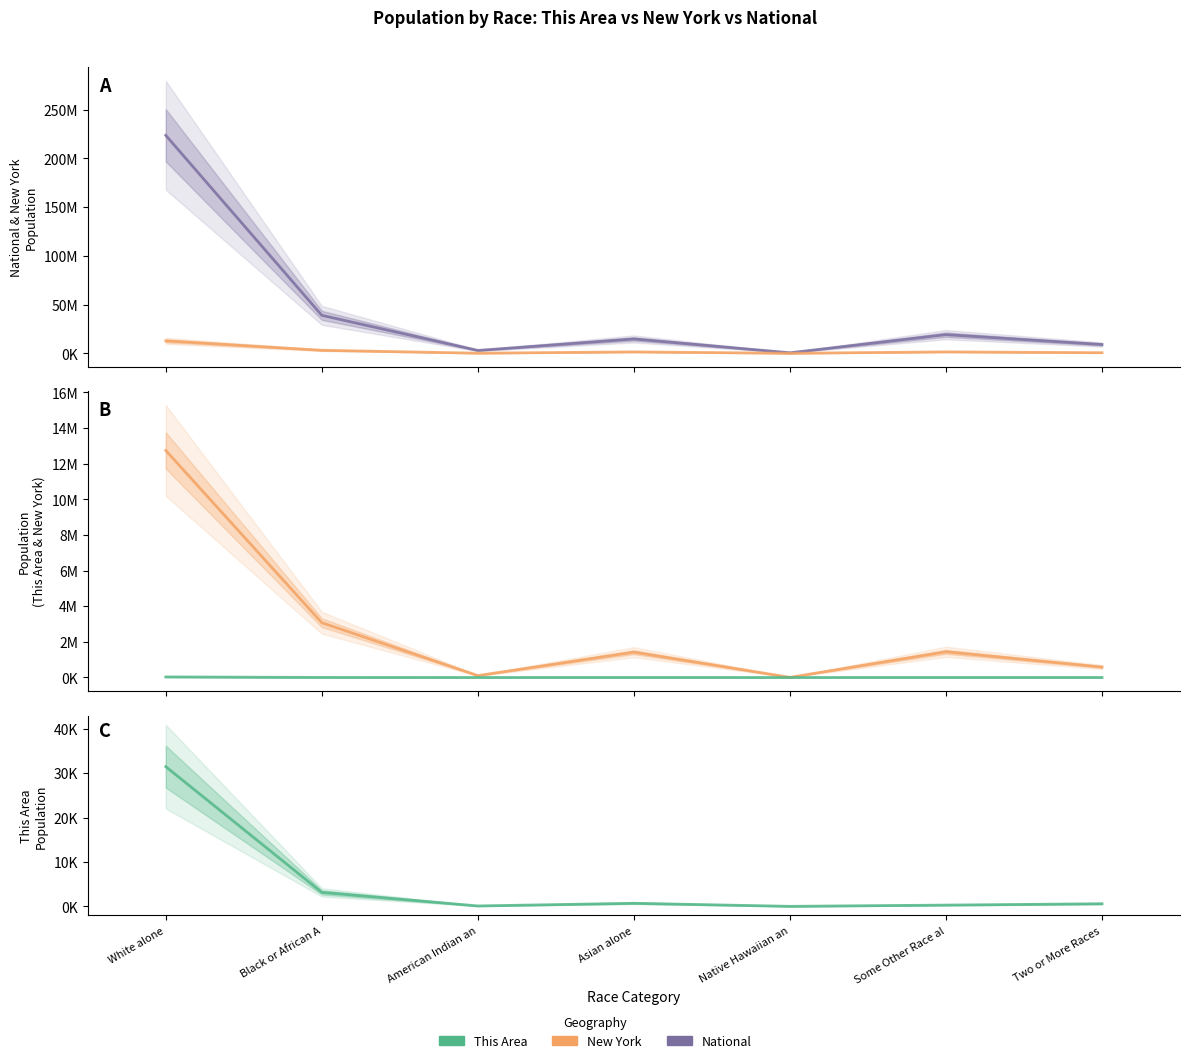

What is the label of the 7th point from the left?

Two or More Races